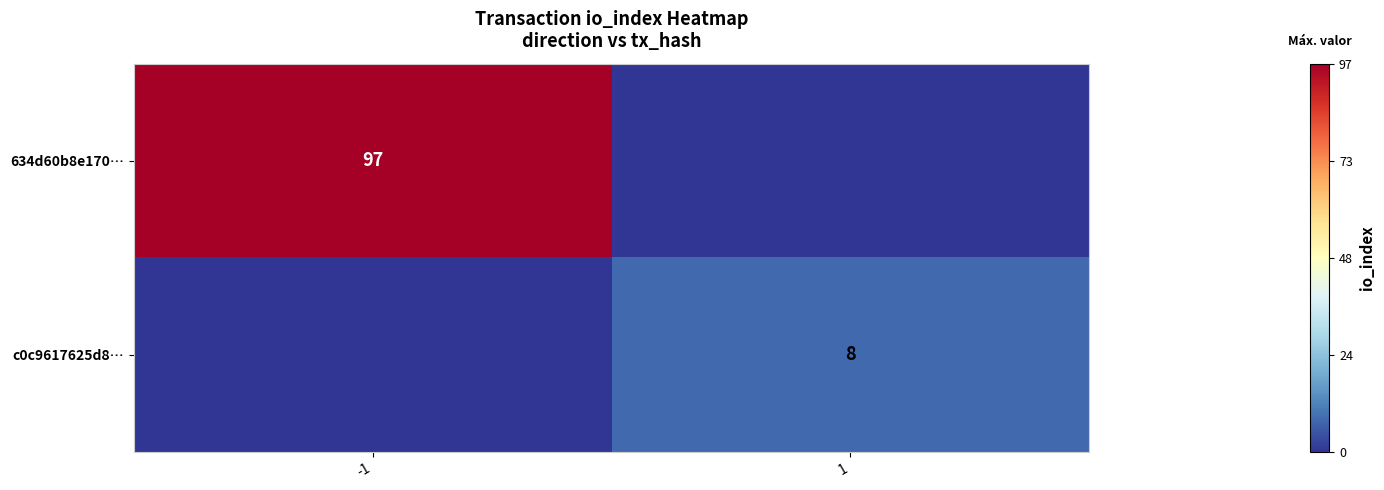

Which category has the highest value across all series?

-1